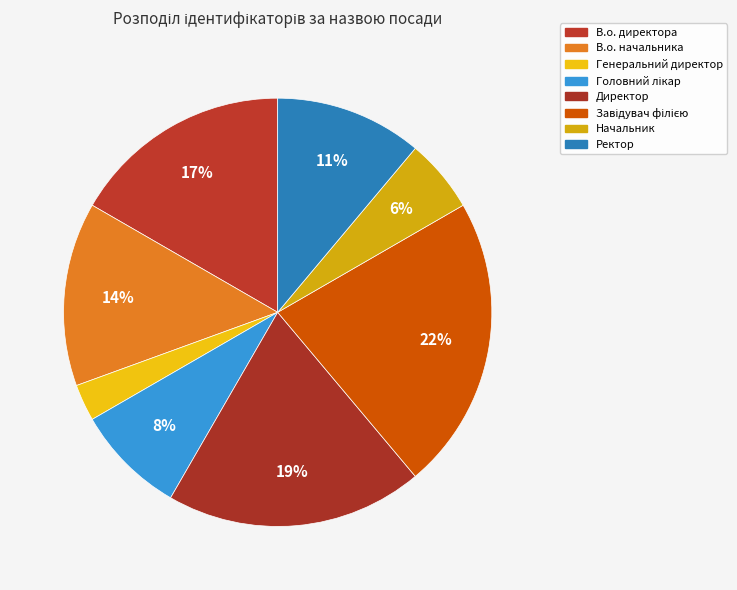

Which category has the smallest portion of the pie?

Генеральний директор